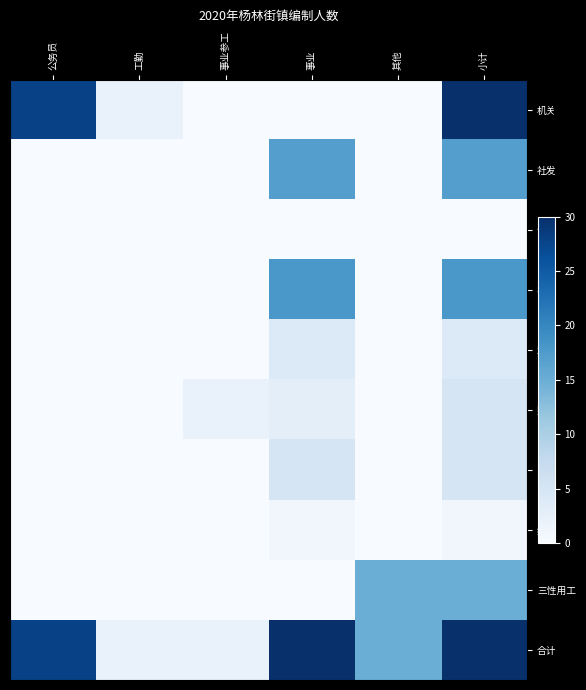

Reading right to left, list all the values displayed in this chart.

机关: 小计=30	其他=0	事业=0	事业参工=0	工勤=2	公务员=28
社发: 小计=17	其他=0	事业=17	事业参工=0	工勤=0	公务员=0
计生: 小计=0	其他=0	事业=0	事业参工=0	工勤=0	公务员=0
农技: 小计=18	其他=0	事业=18	事业参工=0	工勤=0	公务员=0
水务: 小计=4	其他=0	事业=4	事业参工=0	工勤=0	公务员=0
财政: 小计=5	其他=0	事业=3	事业参工=2	工勤=0	公务员=0
劳动: 小计=5	其他=0	事业=5	事业参工=0	工勤=0	公务员=0
经管: 小计=1	其他=0	事业=1	事业参工=0	工勤=0	公务员=0
三性用工: 小计=15	其他=15	事业=0	事业参工=0	工勤=0	公务员=0
合计: 小计=95	其他=15	事业=48	事业参工=2	工勤=2	公务员=28